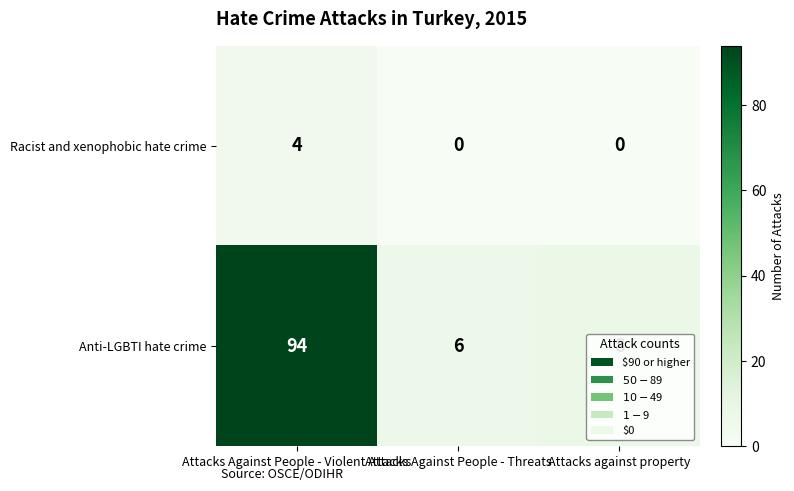

The Anti-LGBTI hate crime series shows 153 at Attacks Against People - Violent Attacks. True or false?

False